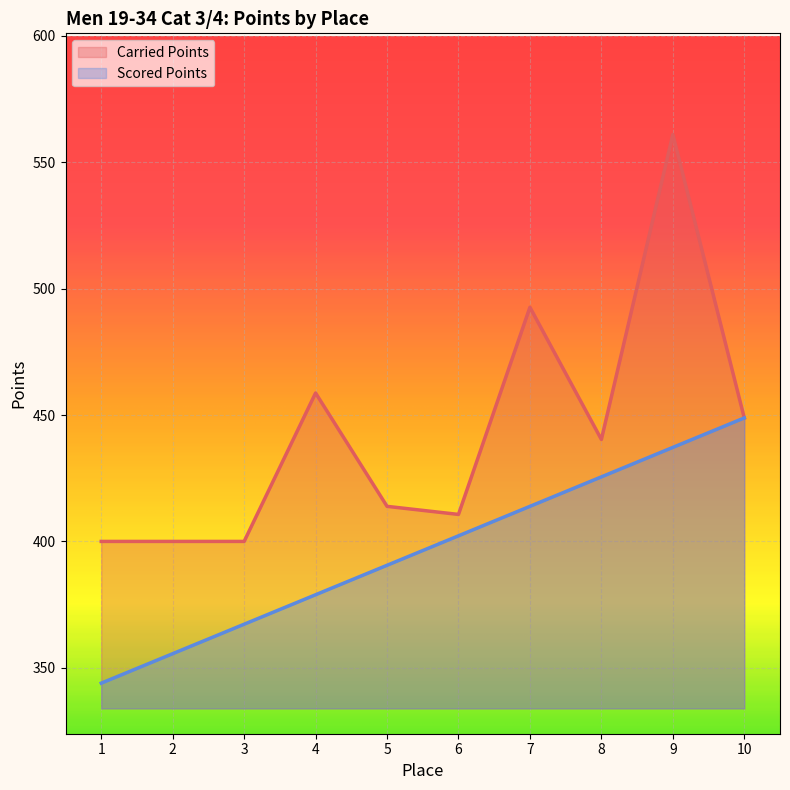

At 5, list the series in order from smallest to largest.

Scored Points, Carried Points